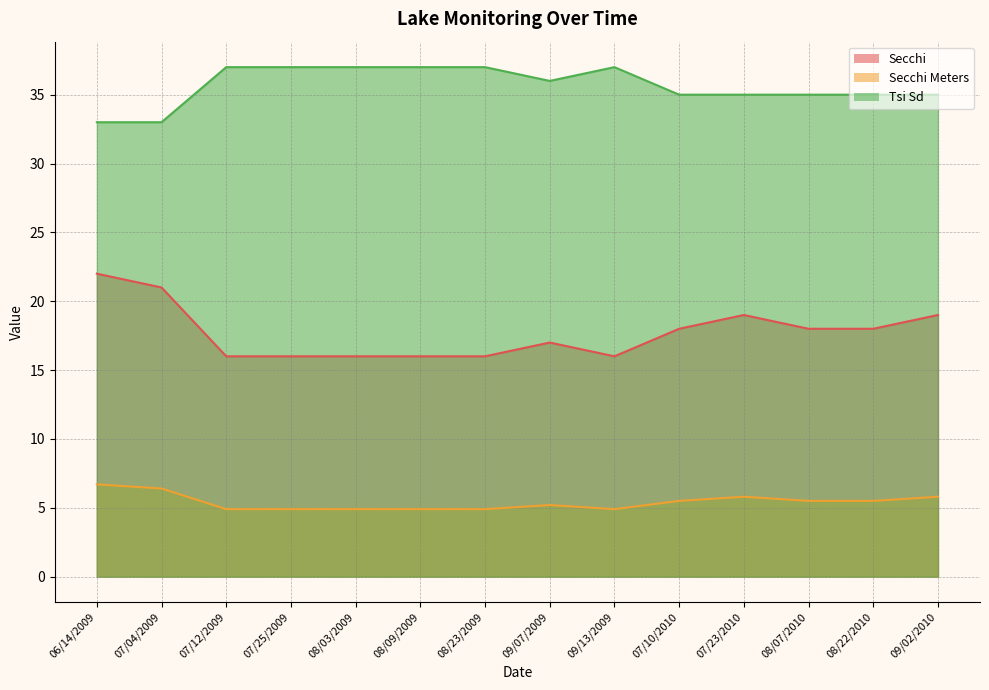

At which category is the sum across all series the highest?

06/14/2009